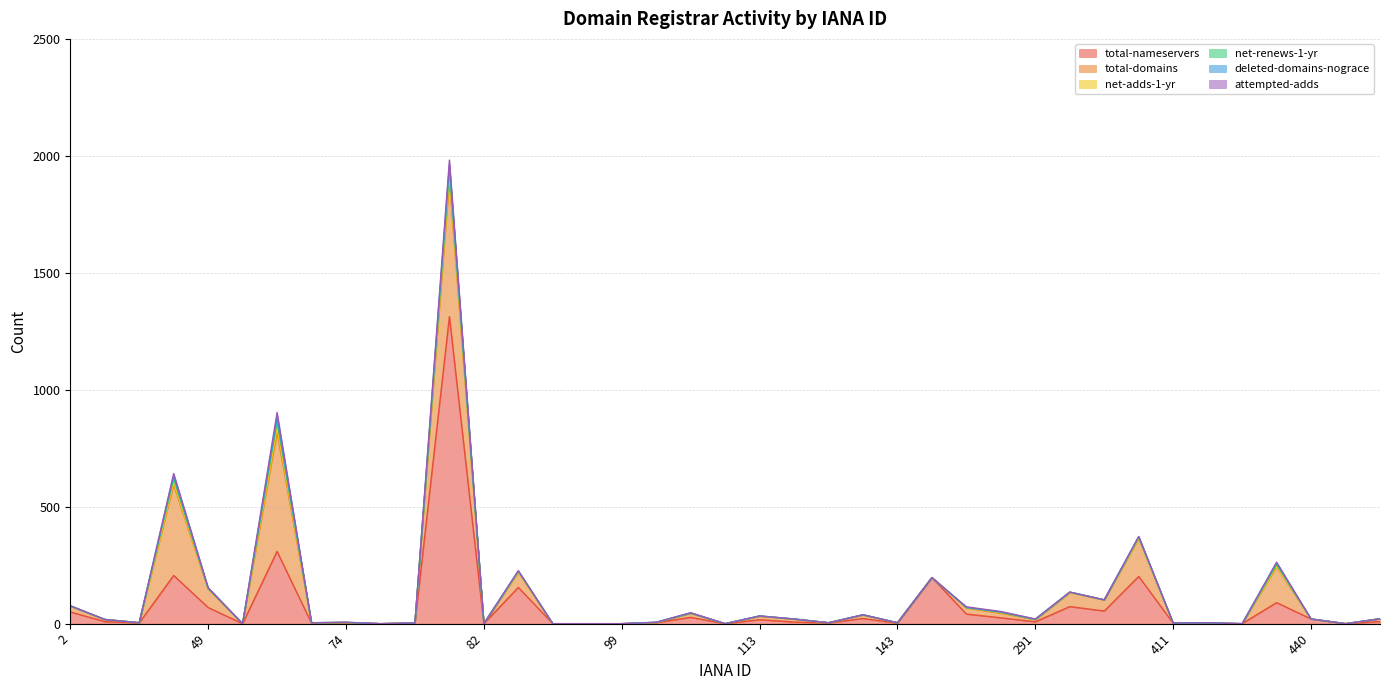

In attempted-adds, how many points are higher than both neighbors (excluding endpoints)?

6